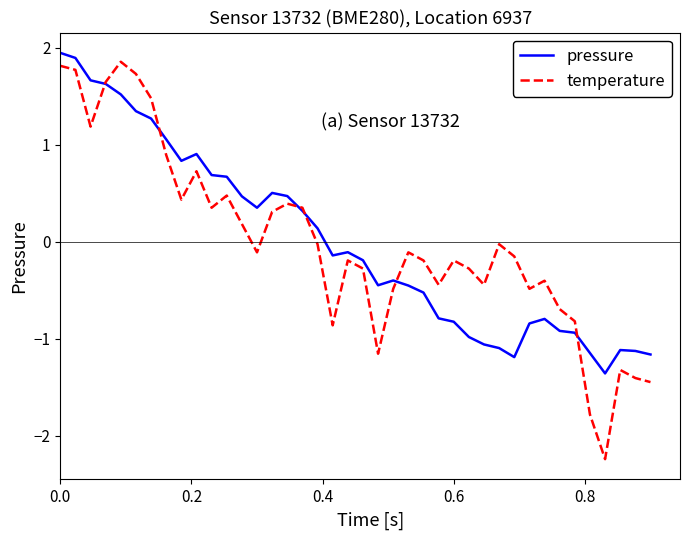

True or false: temperature and pressure intersect in this chart.

True